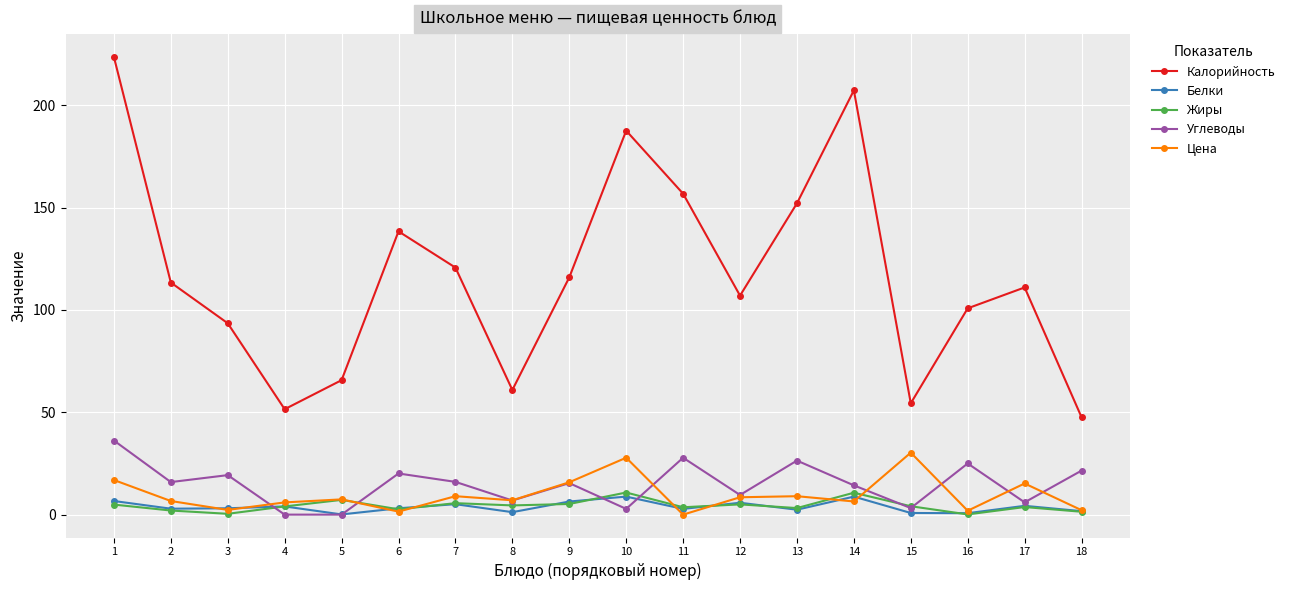

Between which two adjacent categories do Жиры and Углеводы first intersect?

3 and 4